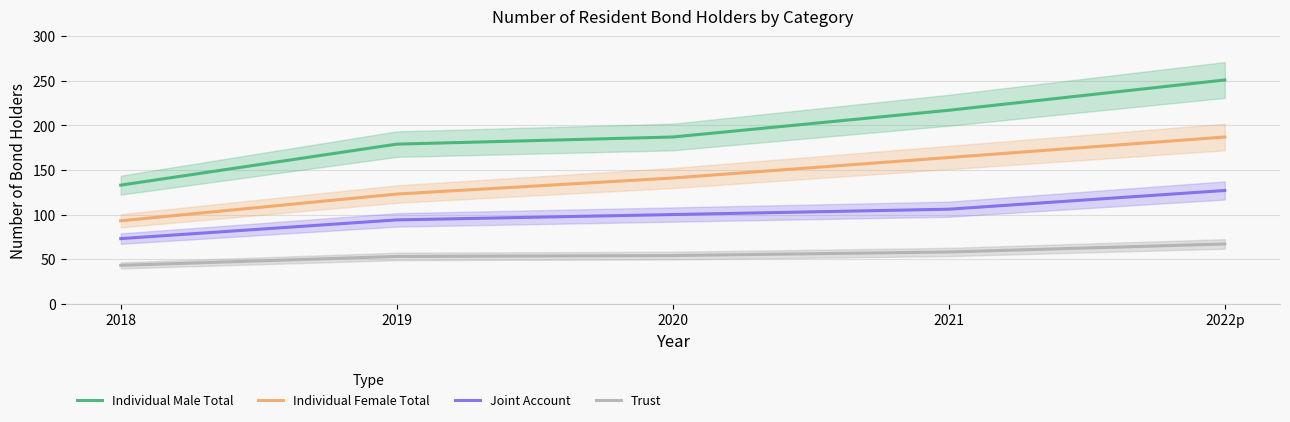

True or false: Individual Female Total and Trust cross at least once.

False